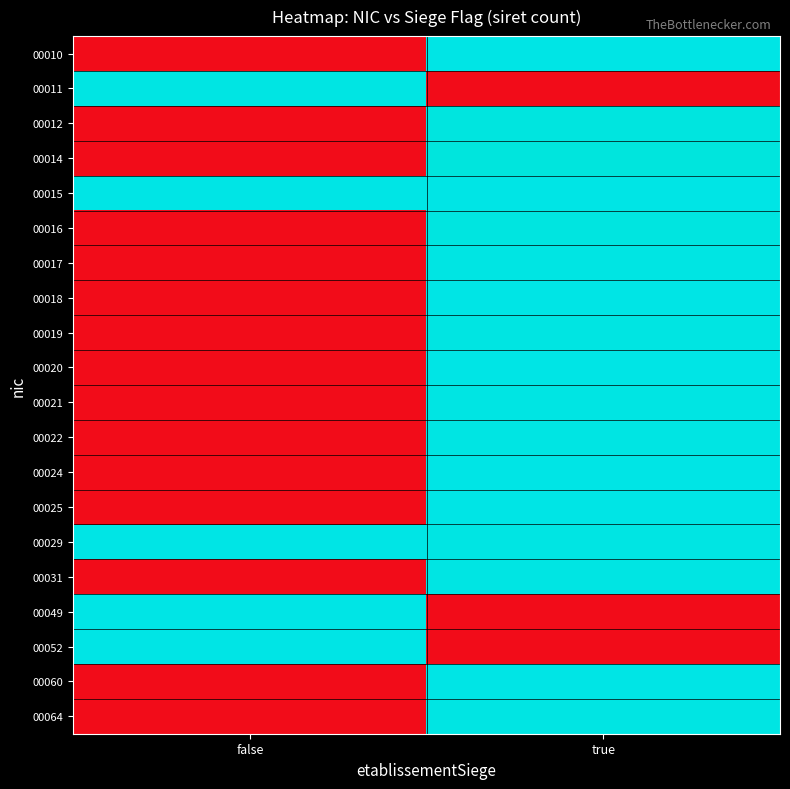

What is the spread (max minus min) of values at false?

13.6